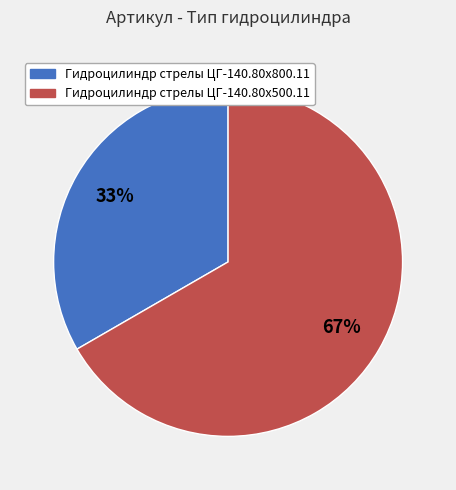

Which category has the smallest portion of the pie?

Гидроцилиндр стрелы ЦГ-140.80х800.11